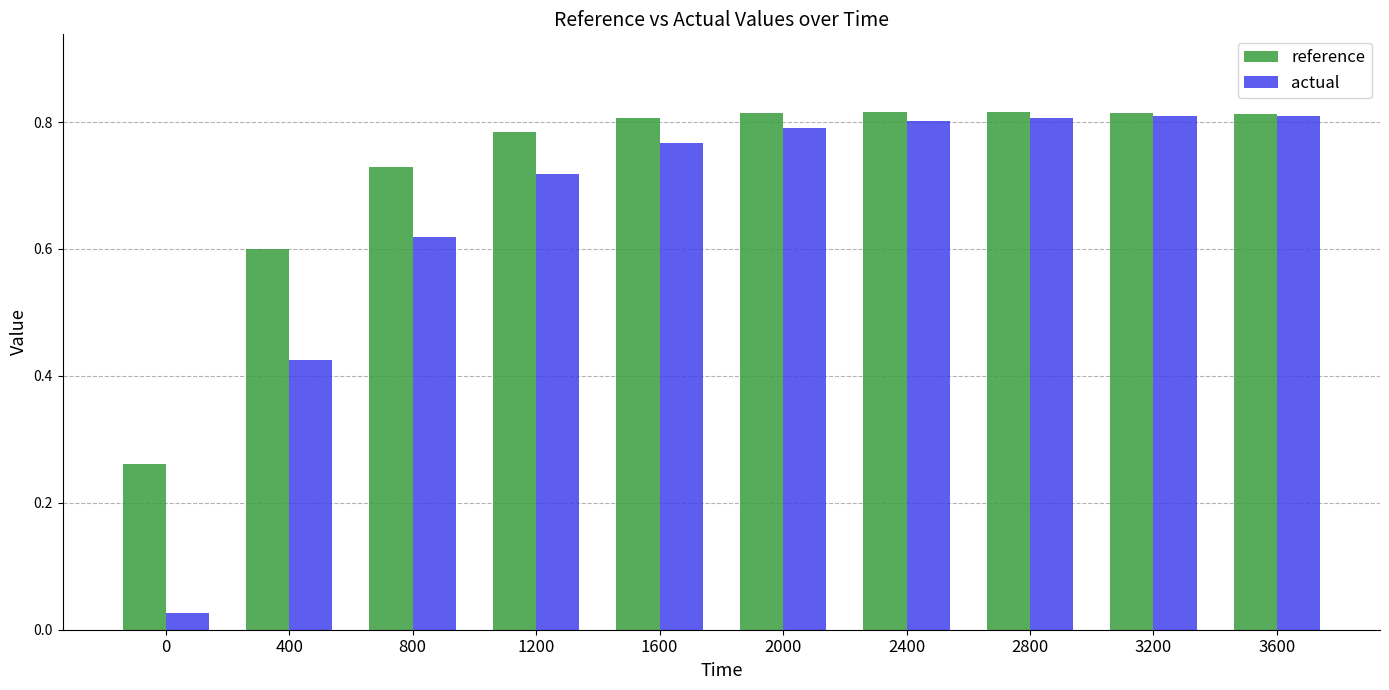

Rank the series by their average value, from highest to lowest.

reference, actual